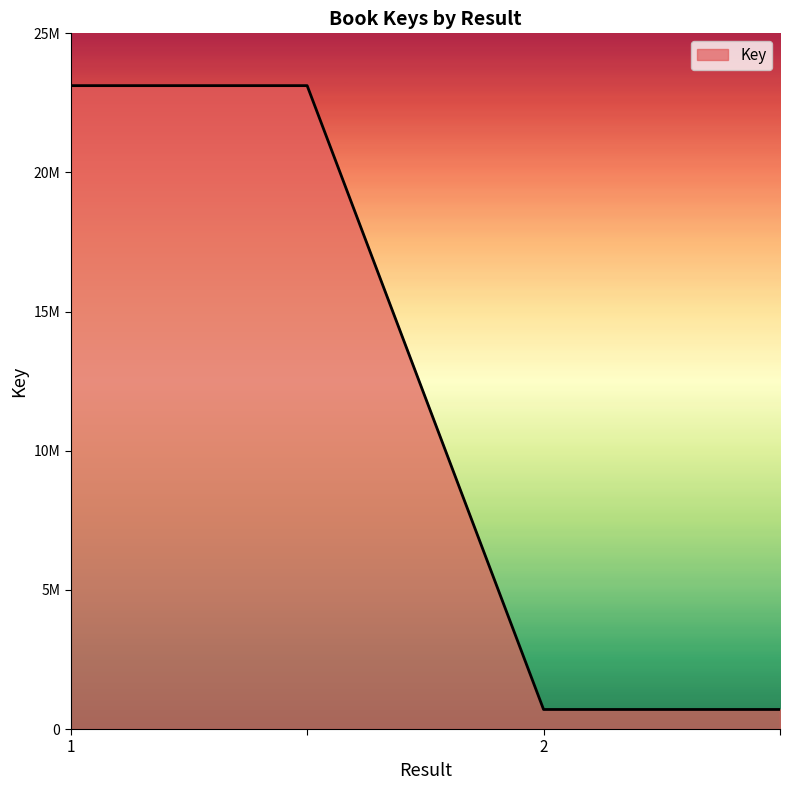

Rank the categories by value from highest to lowest.

1, , 2, 